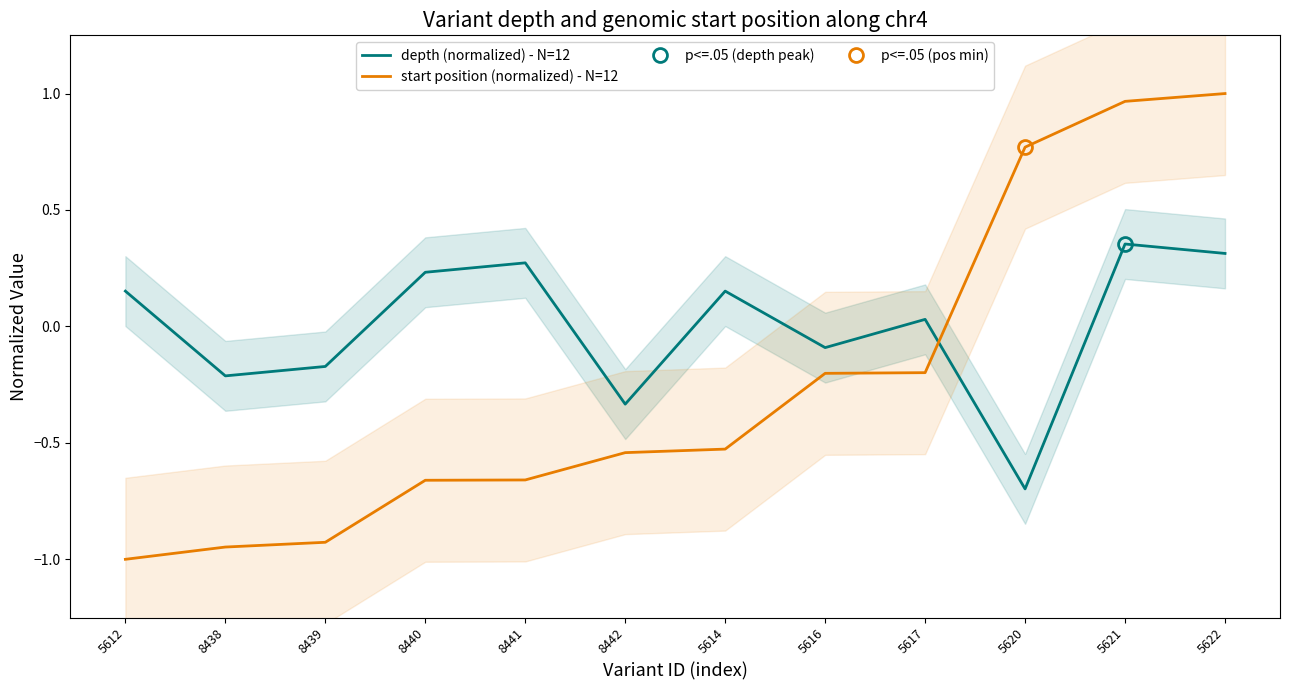

Rank the categories by depth (normalized) - N=12 value from lowest to highest.

5620, 8442, 8438, 8439, 5616, 5617, 5612, 5614, 8440, 8441, 5622, 5621